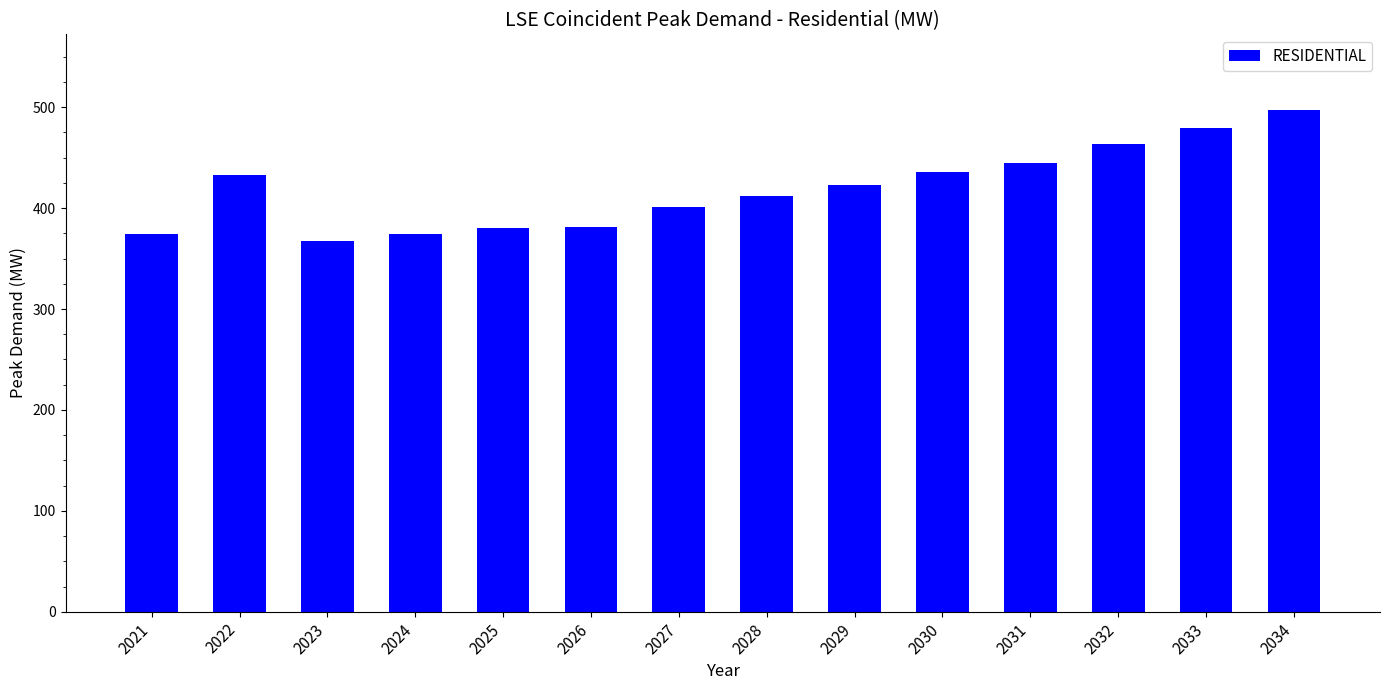

How many series are shown in this chart?

1